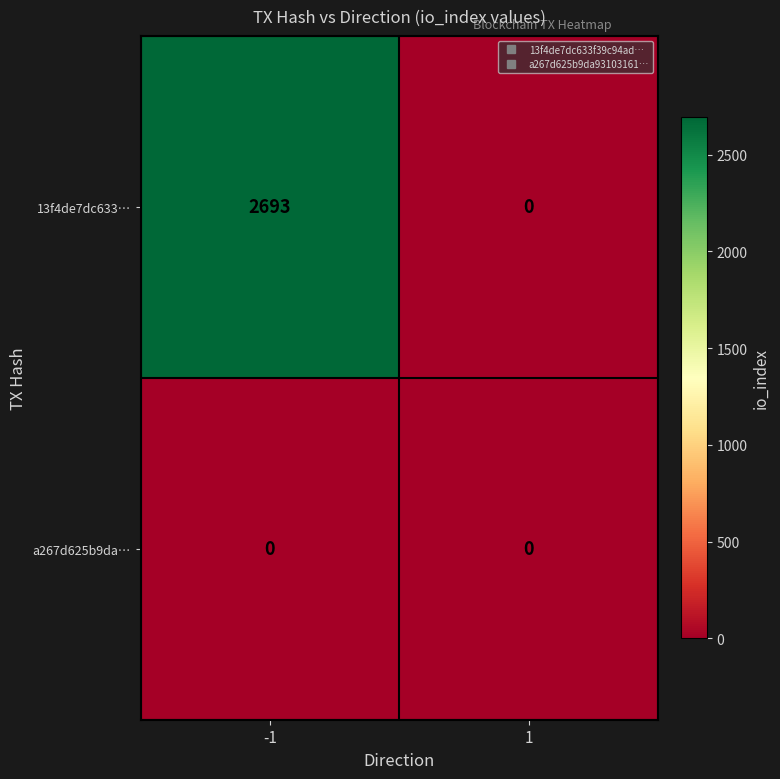

List the series in order of their overall mean, lowest first.

a267d625b9da…, 13f4de7dc633…